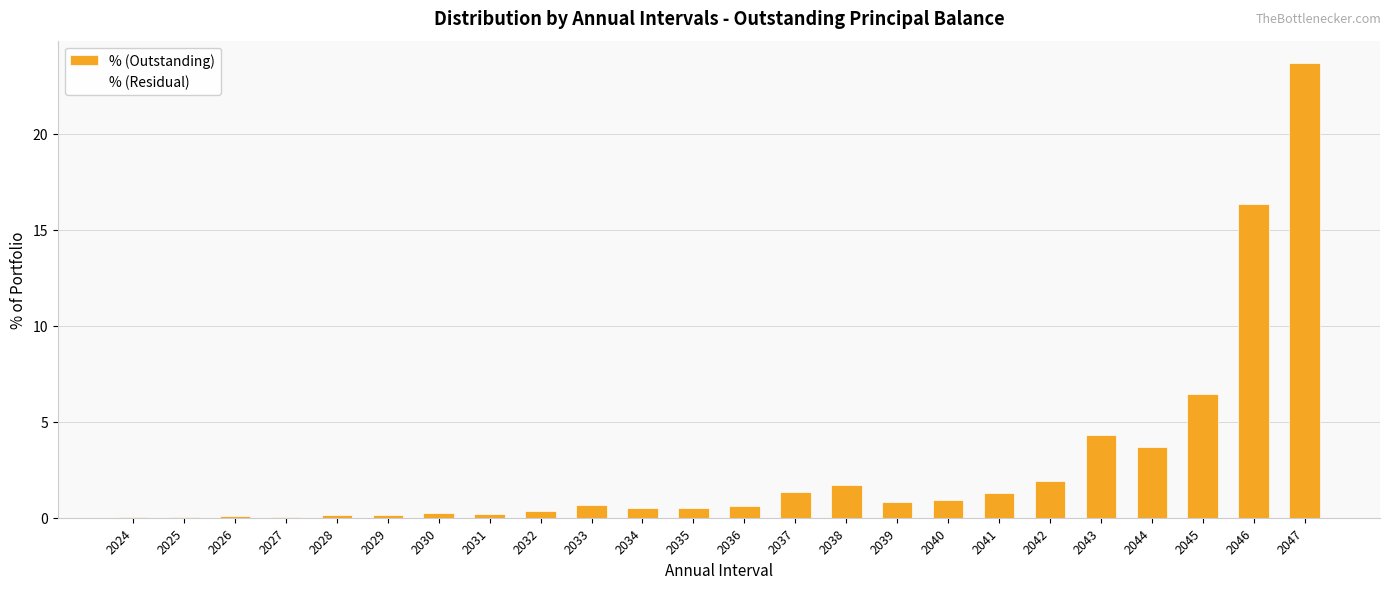

What is the change in value from 2040 to 2044?

+2.7